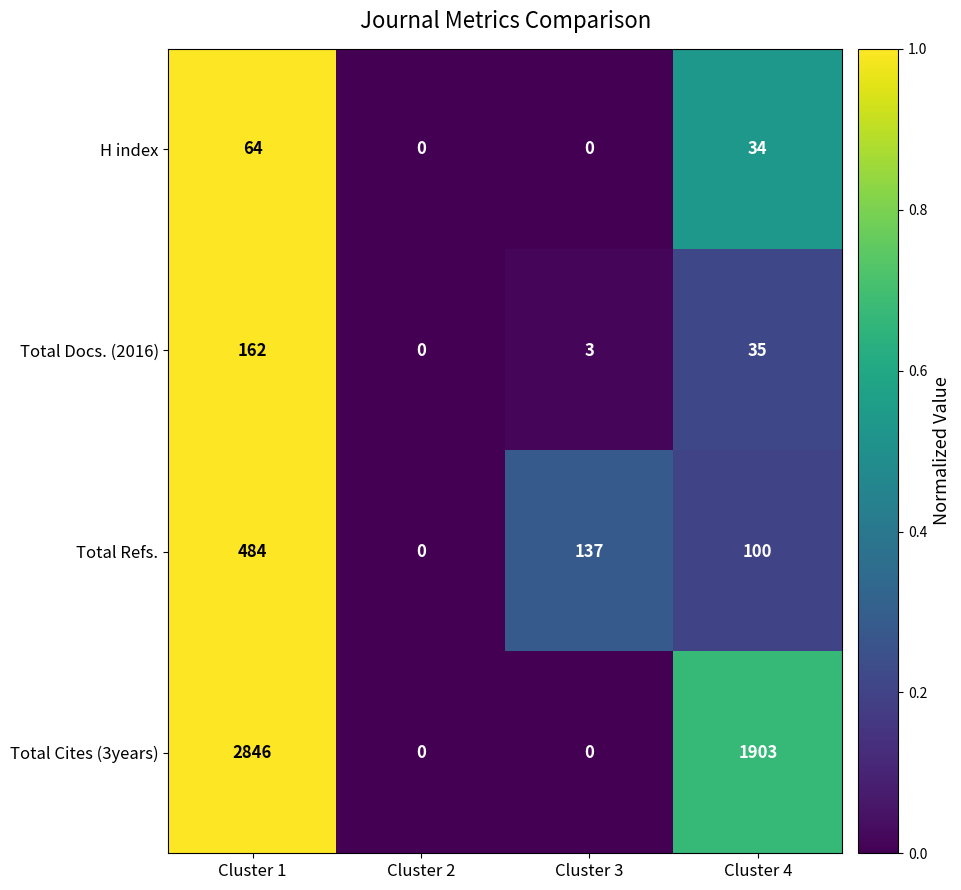

Reading right to left, what are all the values shown in this chart?

H index: Cluster 4=34	Cluster 3=0	Cluster 2=0	Cluster 1=64
Total Docs. (2016): Cluster 4=35	Cluster 3=3	Cluster 2=0	Cluster 1=162
Total Refs.: Cluster 4=100	Cluster 3=137	Cluster 2=0	Cluster 1=484
Total Cites (3years): Cluster 4=1903	Cluster 3=0	Cluster 2=0	Cluster 1=2846